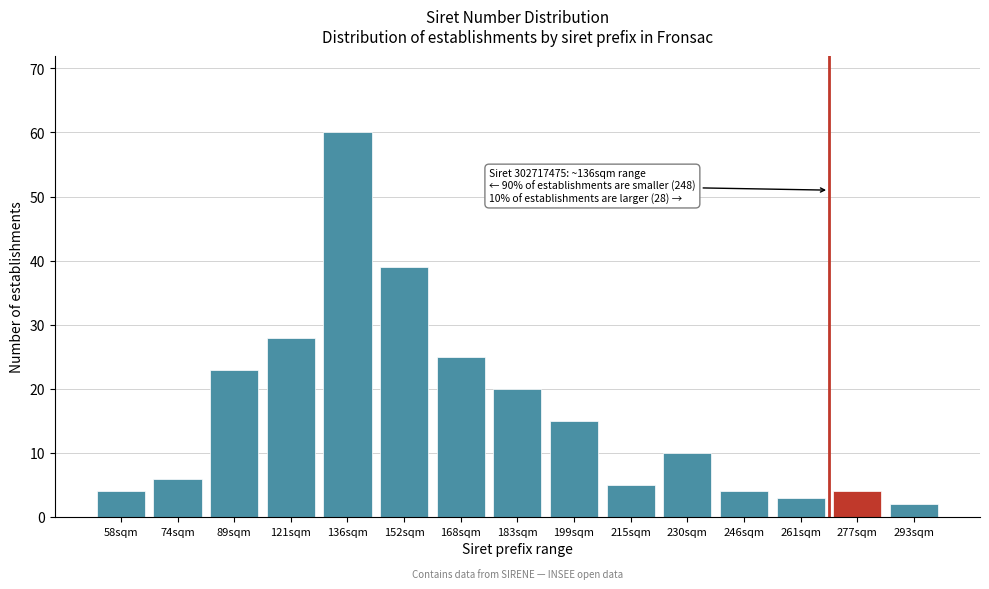

Reading left to right, list all the values displayed in this chart.

58sqm=4	74sqm=6	89sqm=23	121sqm=28	136sqm=60	152sqm=39	168sqm=25	183sqm=20	199sqm=15	215sqm=5	230sqm=10	246sqm=4	261sqm=3	277sqm=4	293sqm=2